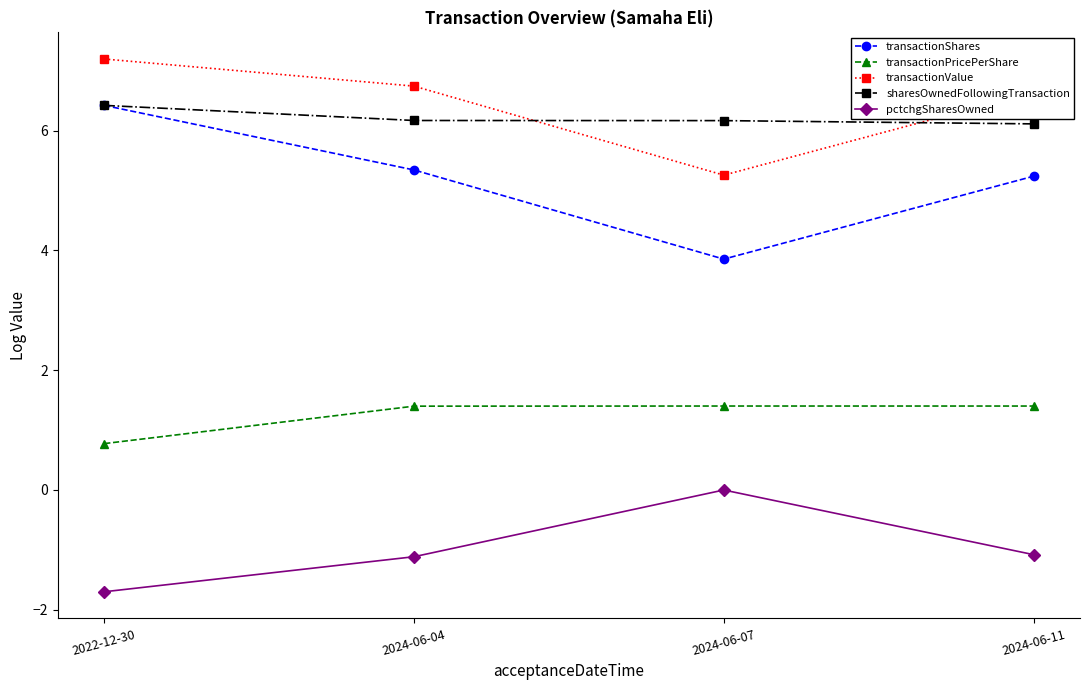

What is the difference between the transactionShares values at 2022-12-30 and 2024-06-07?

2.6